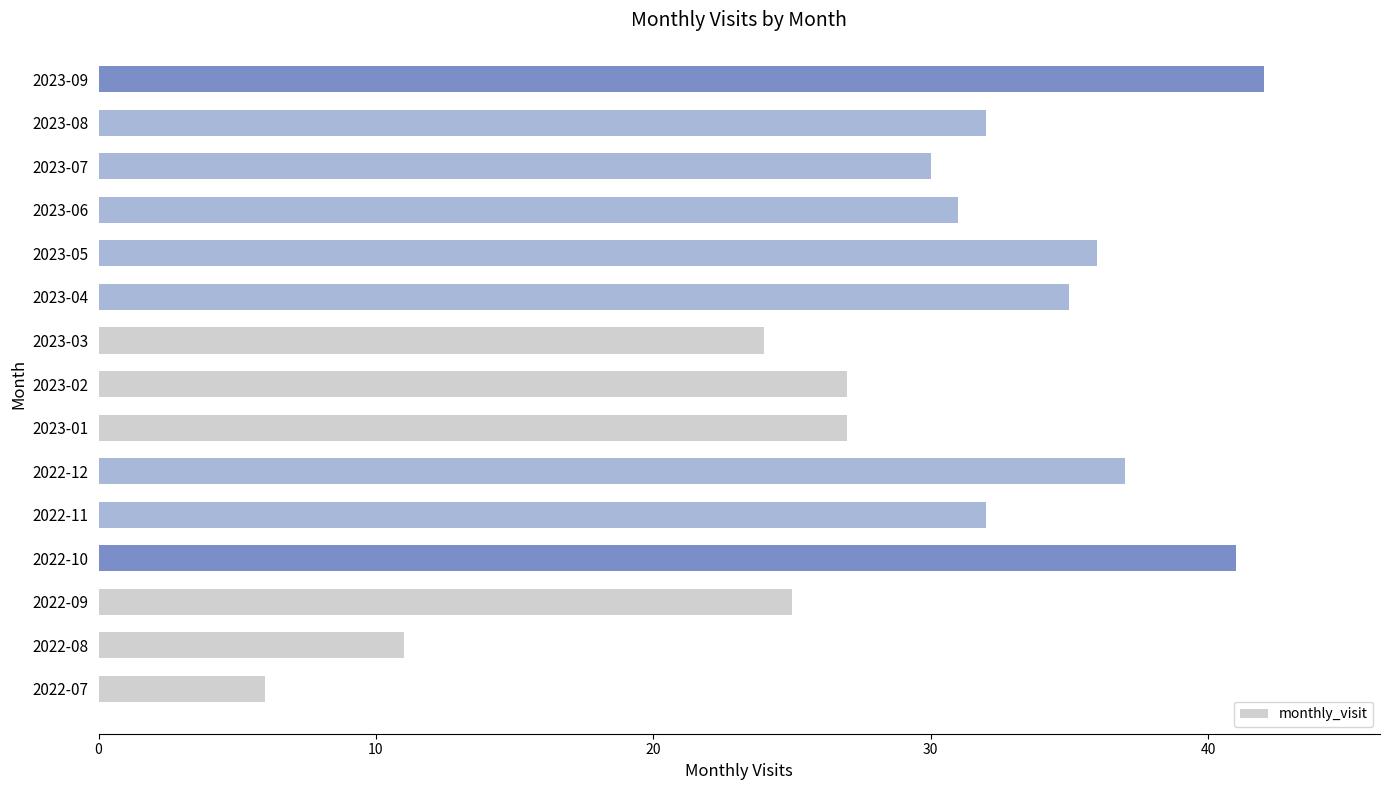

How many bars are there in total?

15